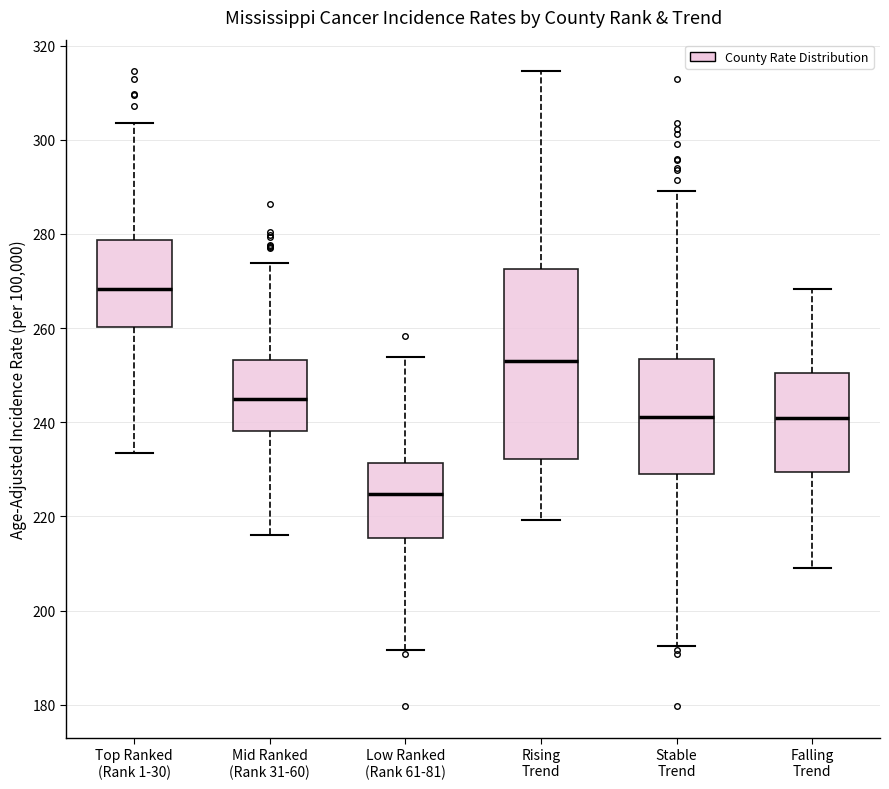

Reading left to right, read every box against the y-axis: the position of its median line, the range the box covers, and the ends of its whiskers. The values are not printed on the chart, so give them approximately, as read against the axis.

Top Ranked (Rank 1-30): median 268, box 260 to 278, whiskers 234 to 304
Mid Ranked (Rank 31-60): median 244, box 238 to 254, whiskers 216 to 274
Low Ranked (Rank 61-81): median 224, box 216 to 232, whiskers 192 to 254
Rising Trend: median 254, box 232 to 272, whiskers 220 to 314
Stable Trend: median 242, box 230 to 254, whiskers 192 to 290
Falling Trend: median 240, box 230 to 250, whiskers 210 to 268